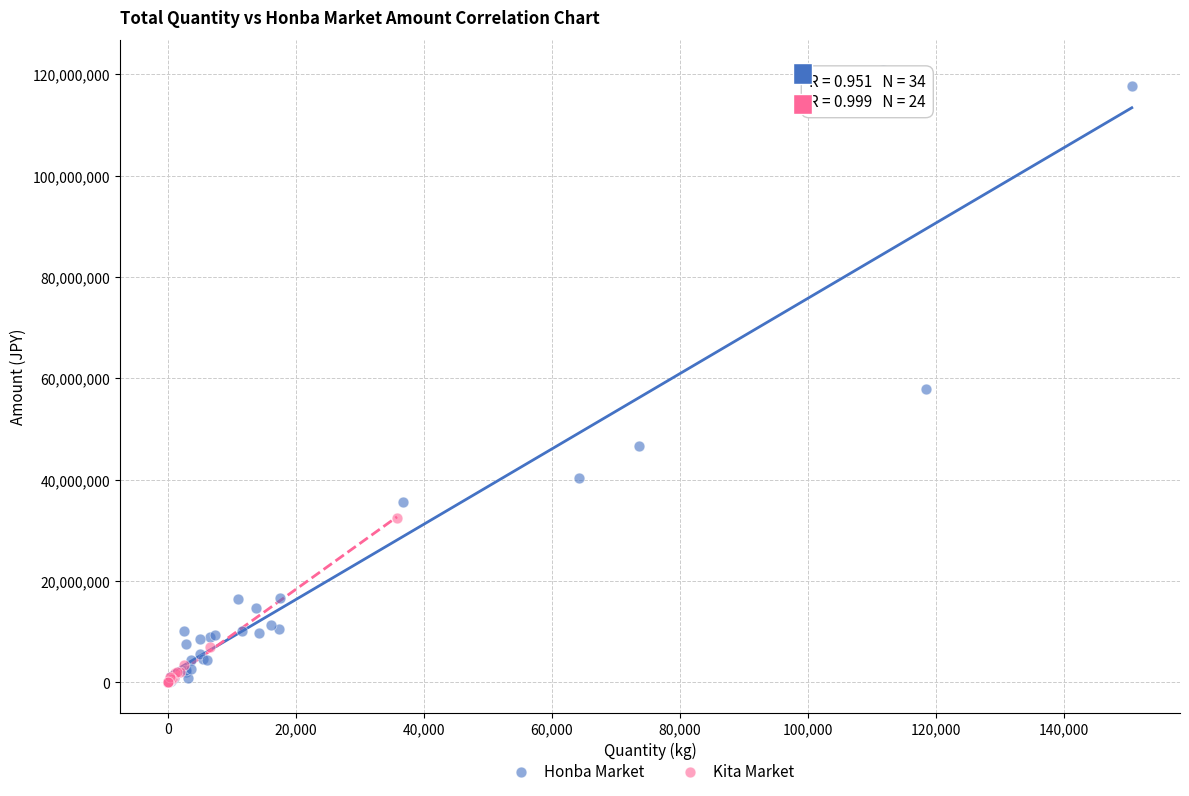

Which series has the largest Y range (max minus min)?

Honba Market